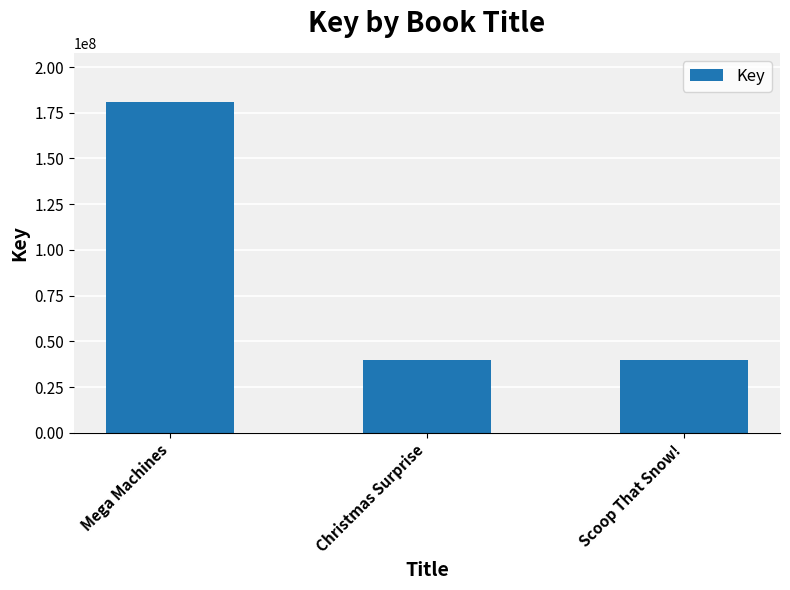

What is the smallest value displayed?

39580973